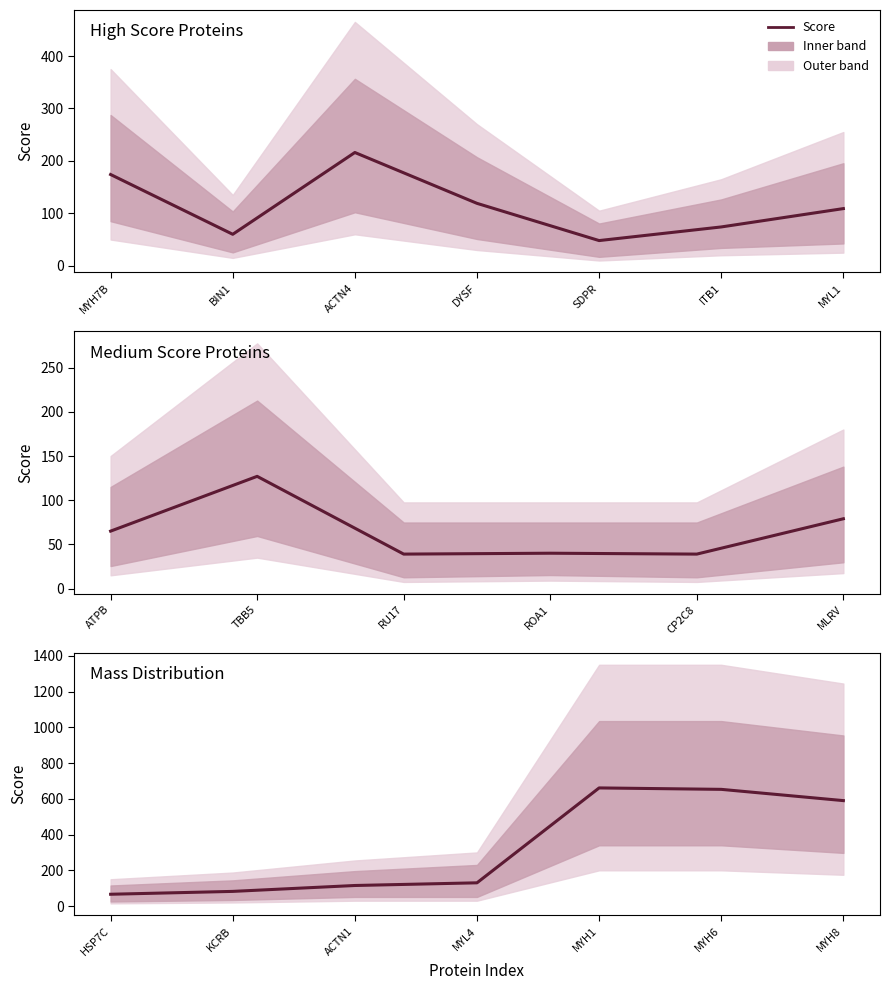

The value at KCRB is 127. True or false?

False